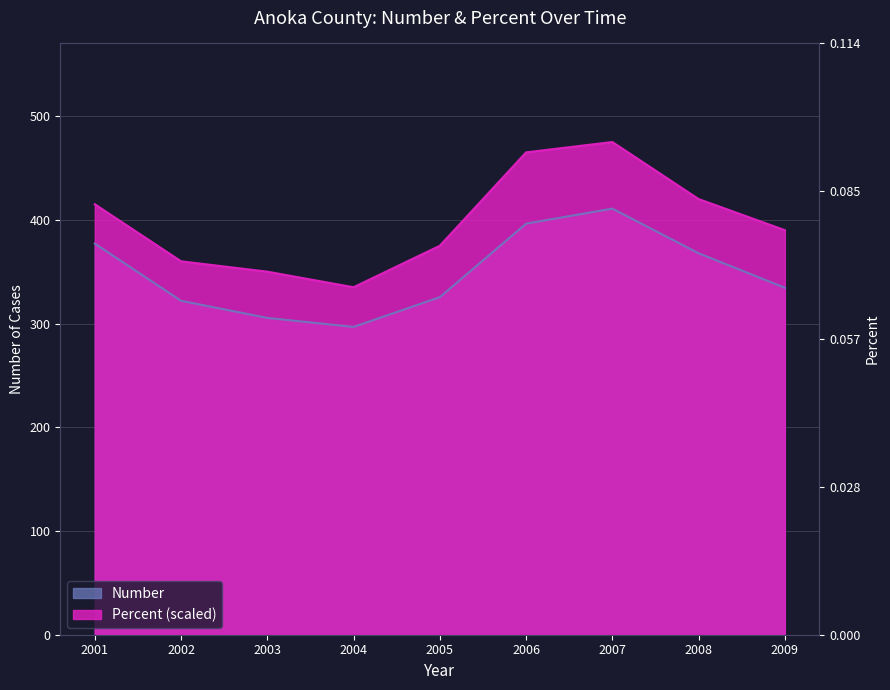

At which category is the sum across all series the highest?

2007